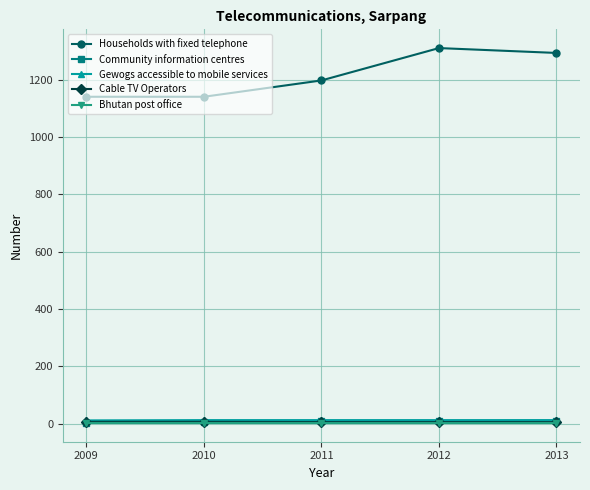

What is the sum of the Households with fixed telephone values at 2009 and 2012?

2452